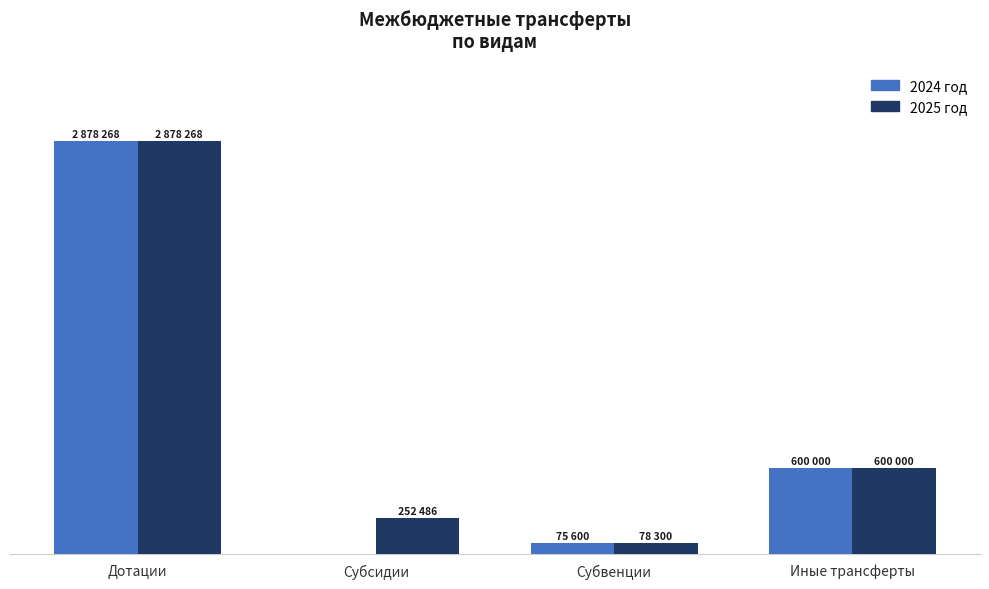

What are all the series names shown in the legend?

2024 год, 2025 год